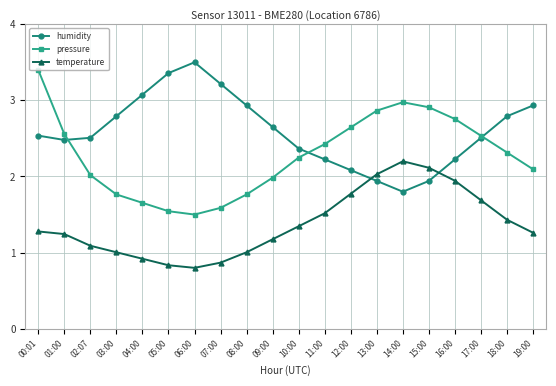

What is the label of the 19th point from the right?

01:00